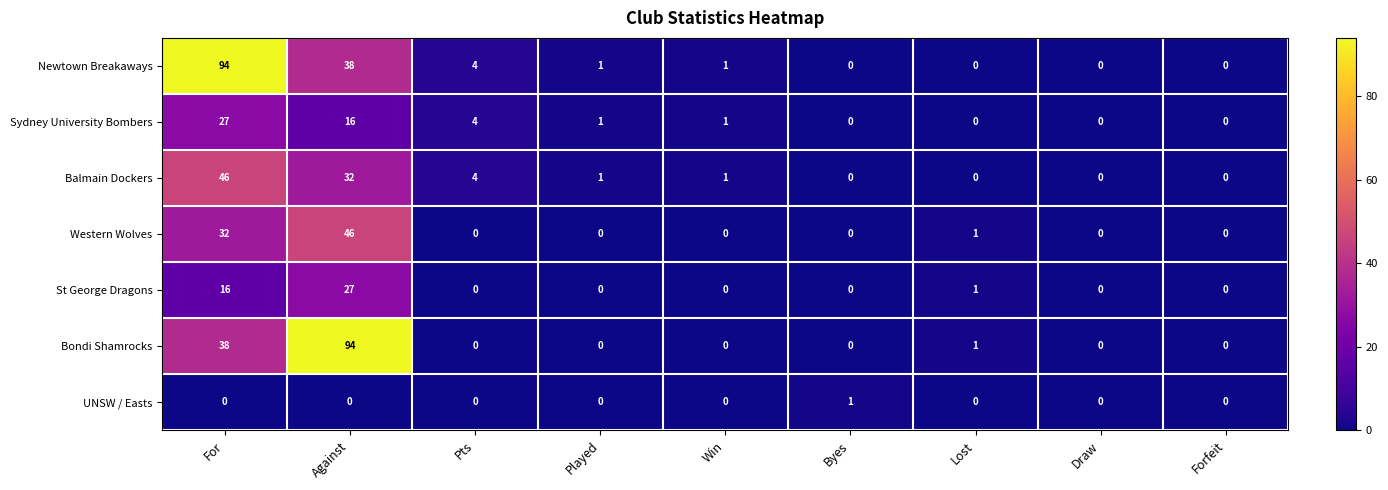

At which label is Sydney University Bombers closest to 13?

Against